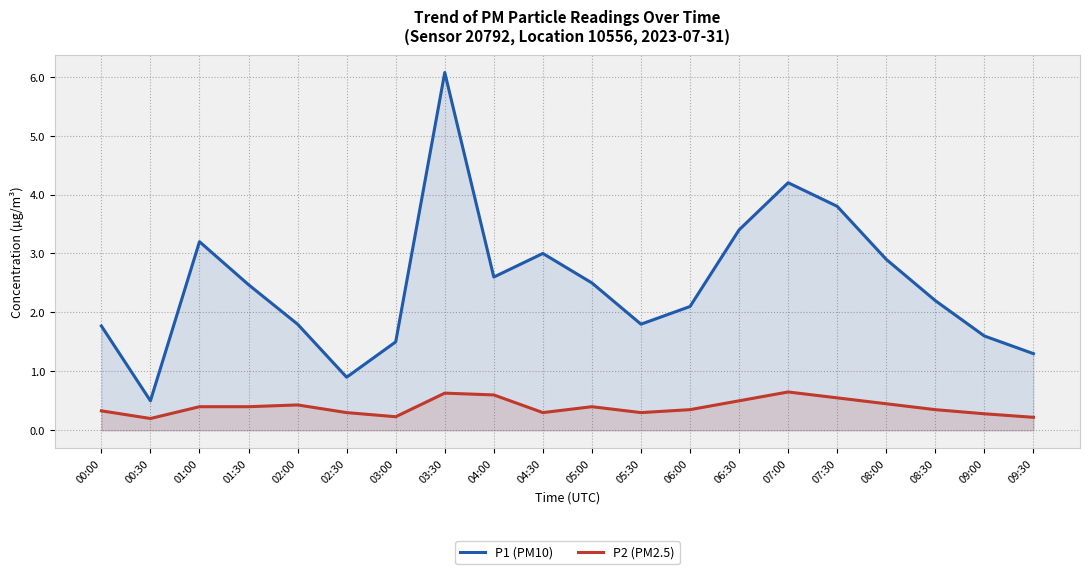

At which label is P1 (PM10) closest to 3?

04:30